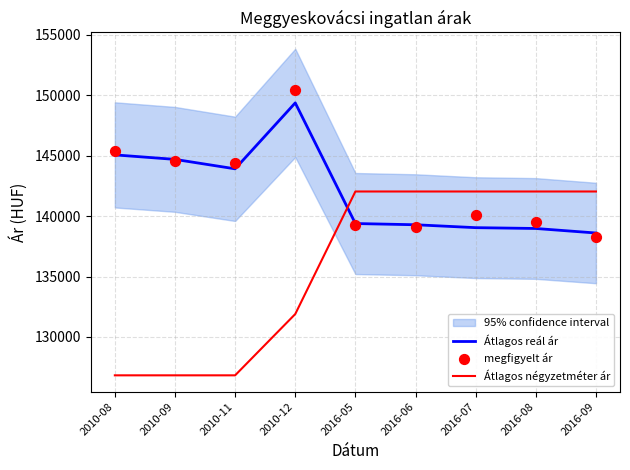

Which series has the widest spread of Y values?

Átlagos négyzetméter ár